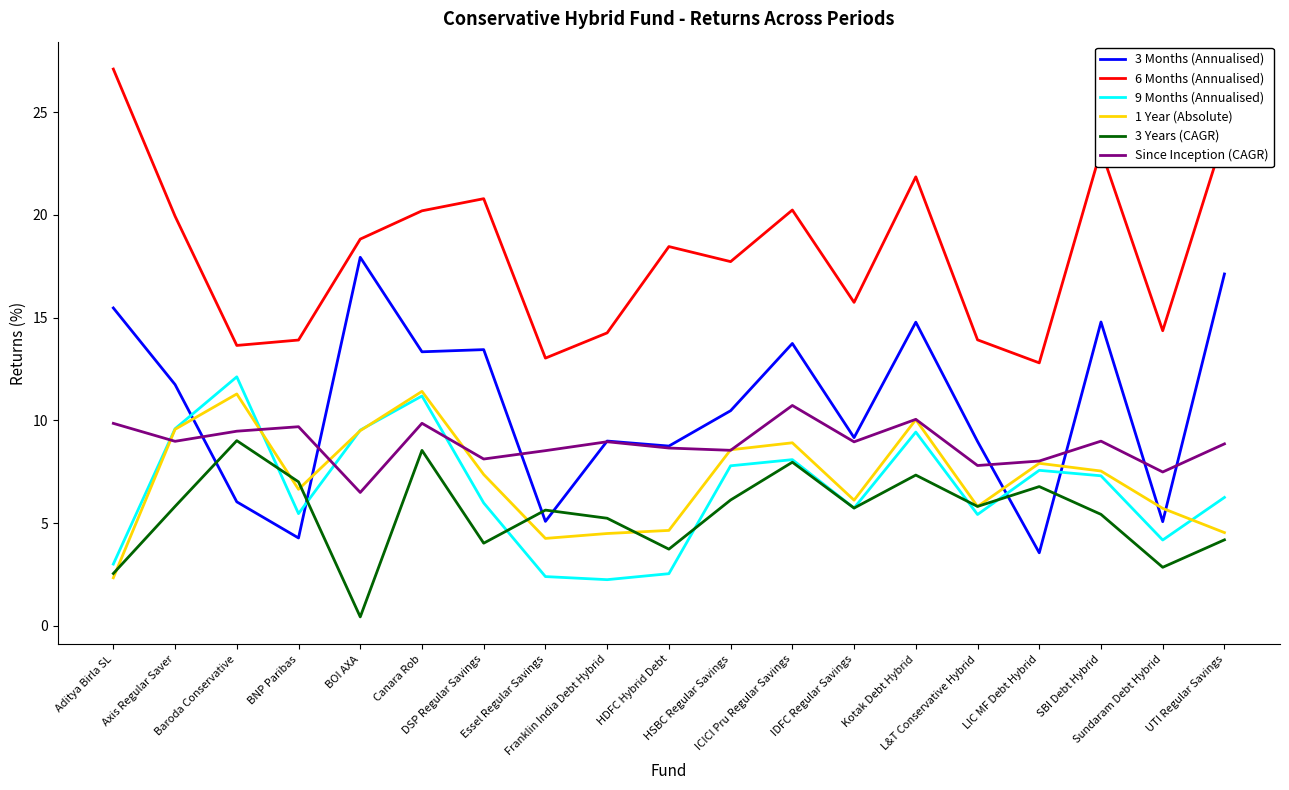

What is the total value across all series at Essel Regular Savings?

38.9